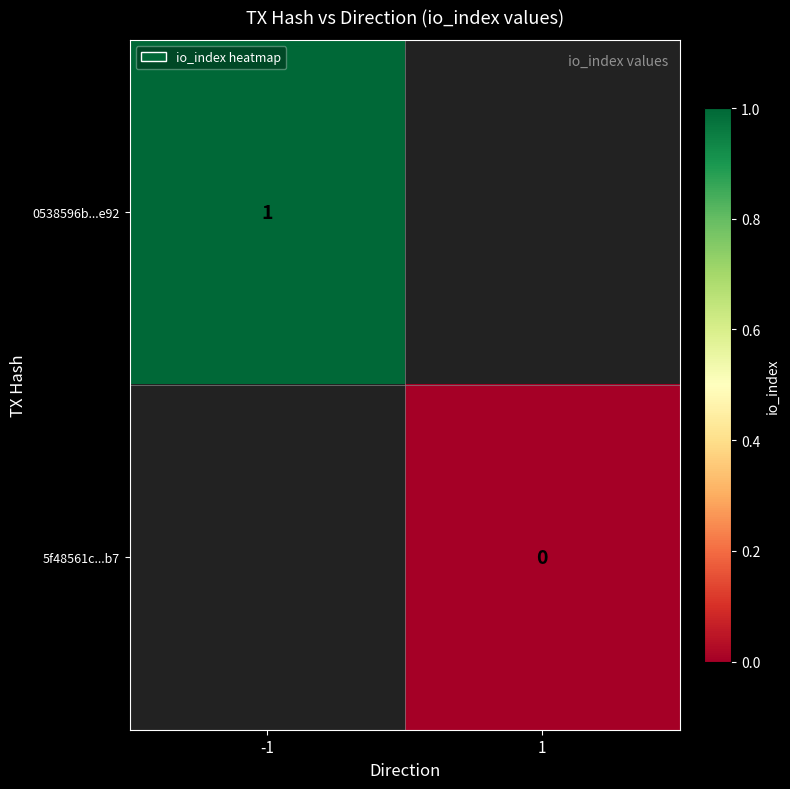

How many data points does each series have?

2